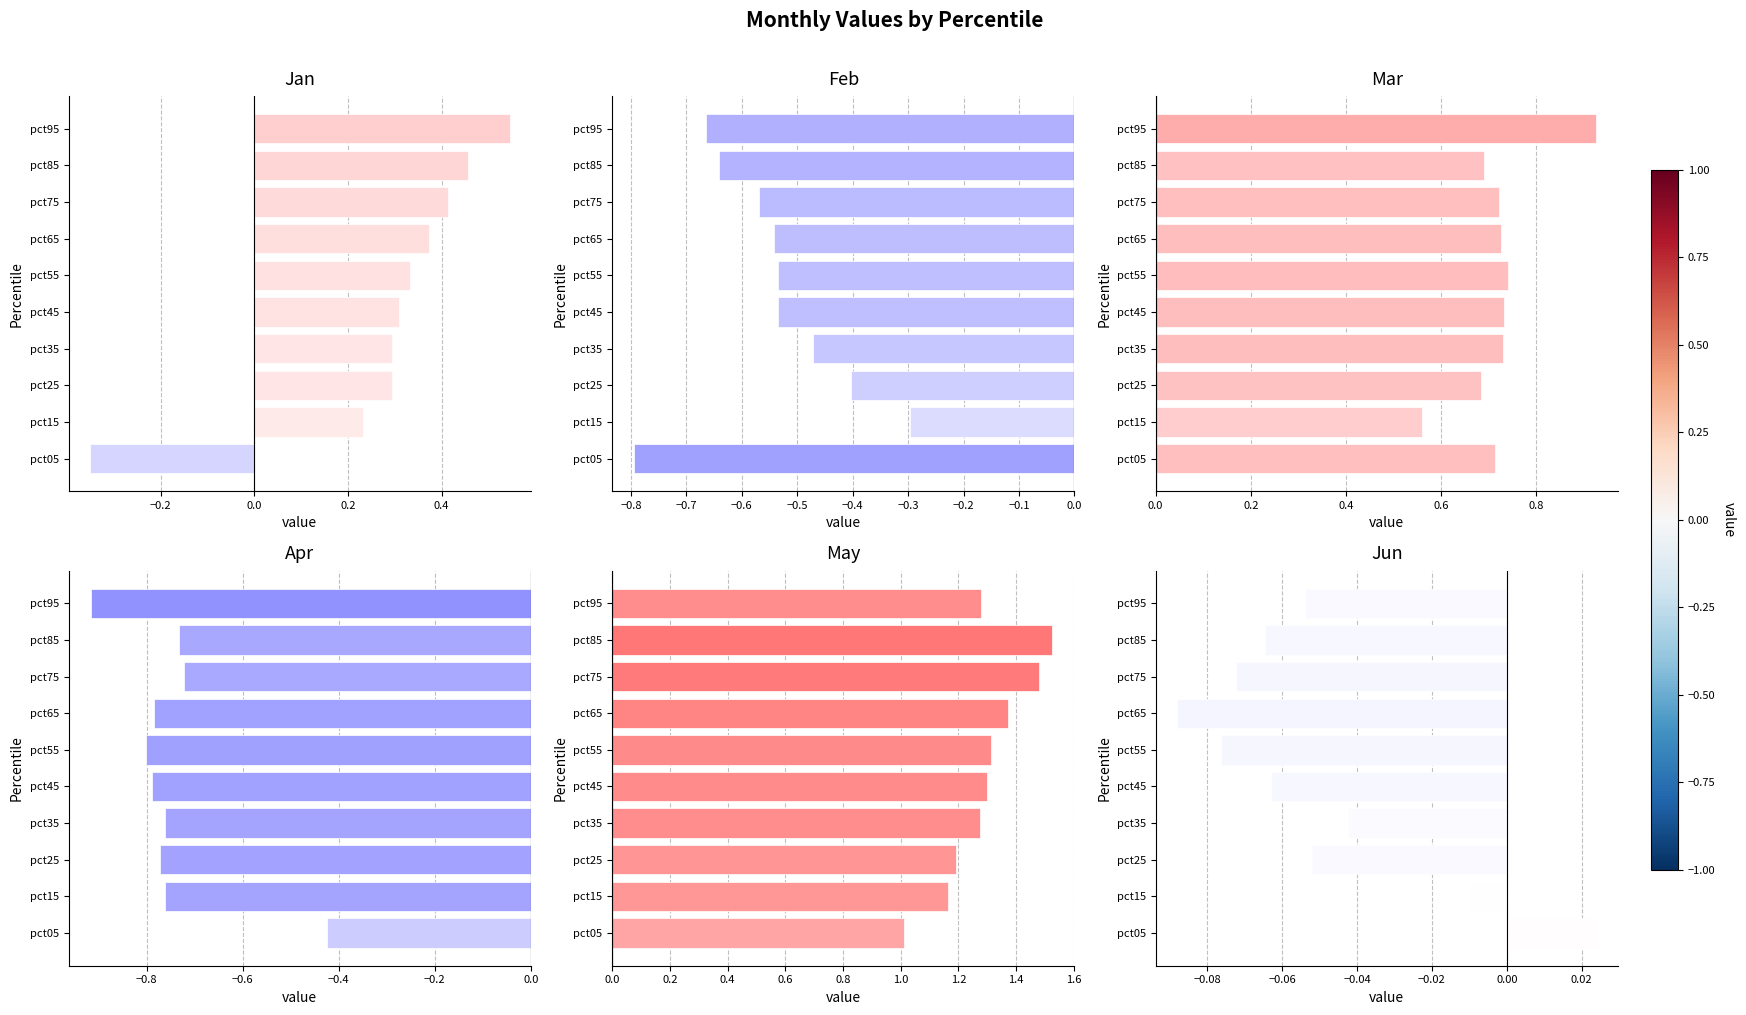

Which series has the largest range (max minus min)?

Jan